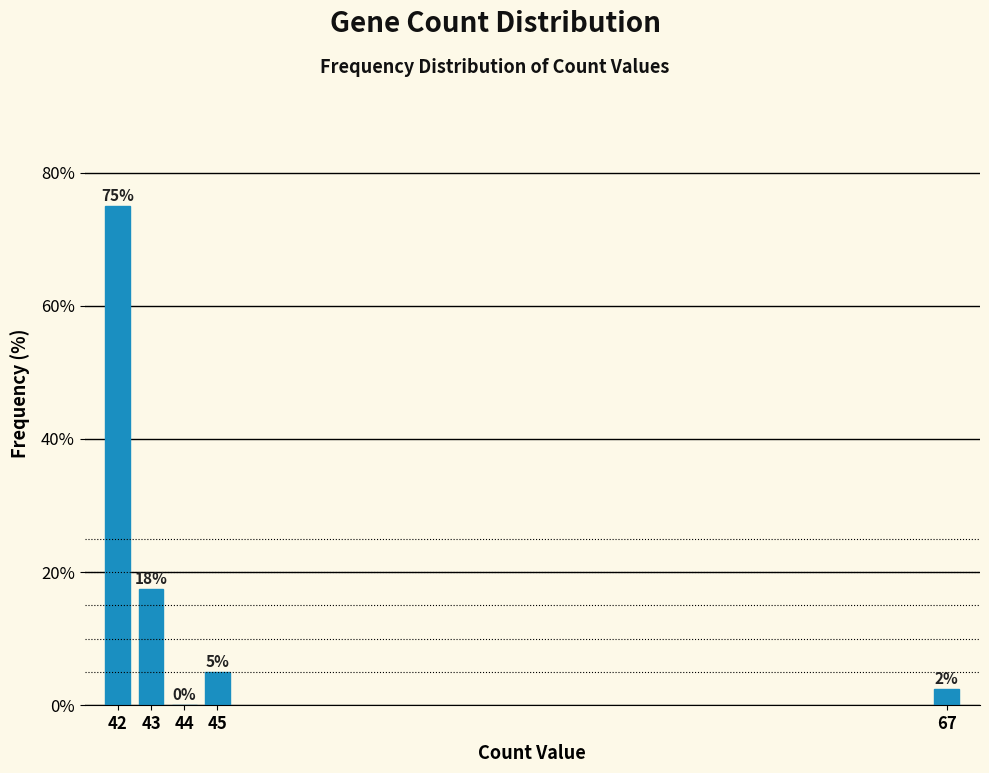

What is the approximate value at 67?

2.5